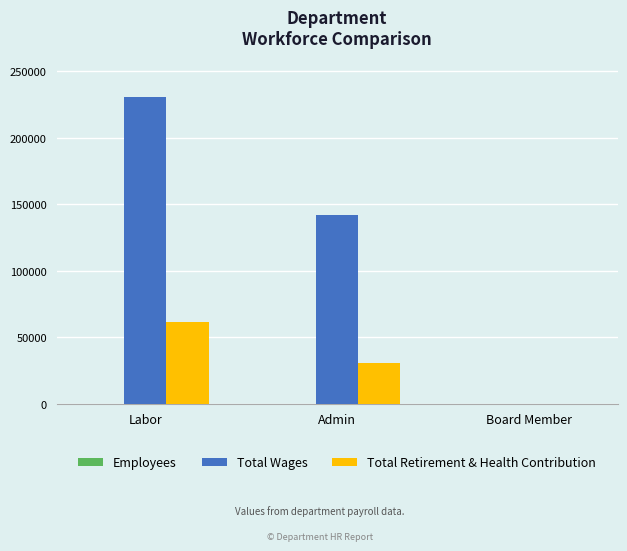

Which series has the largest total across all categories?

Total Wages